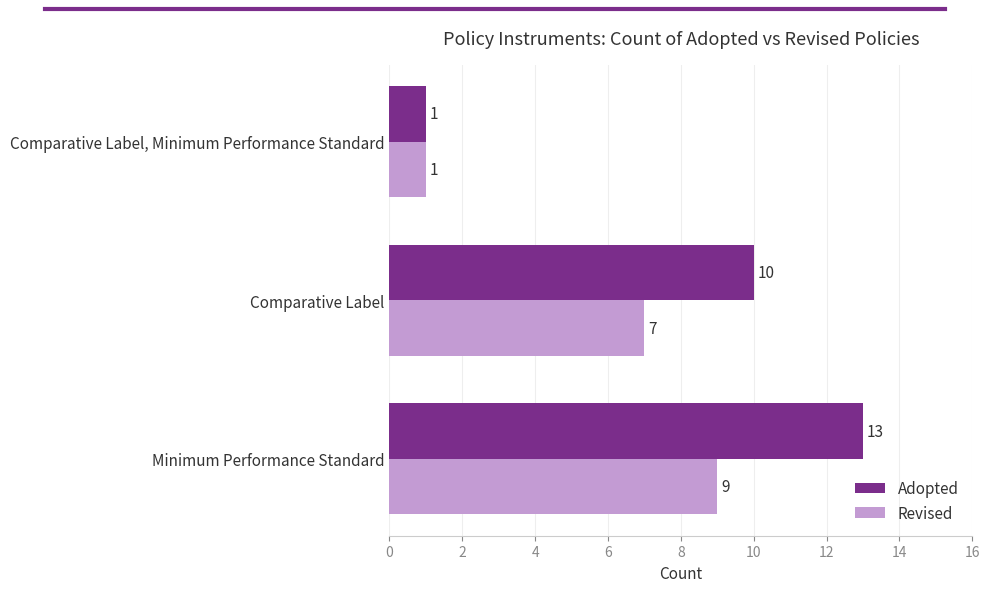

Is the value of Revised at Minimum Performance Standard greater than the value of Adopted at Comparative Label?

No